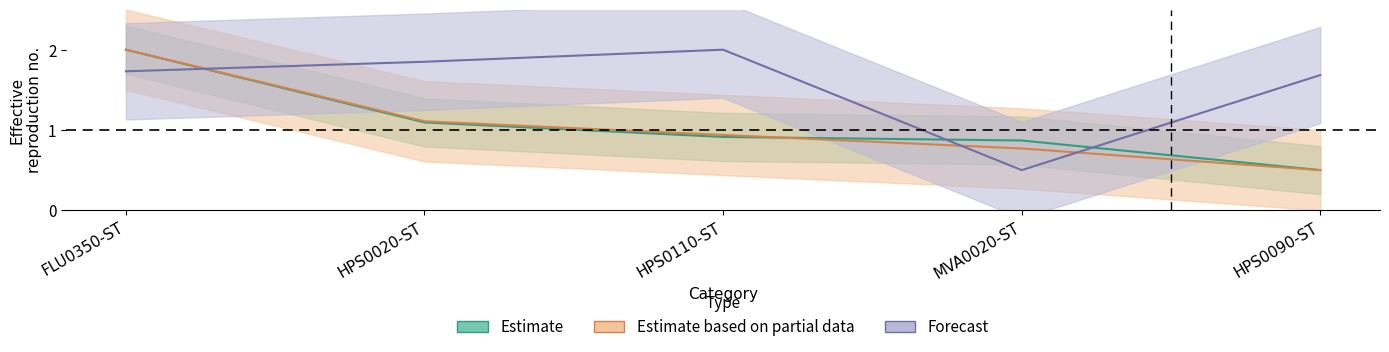

Count the Forecast values in the range 1 to 2.

4